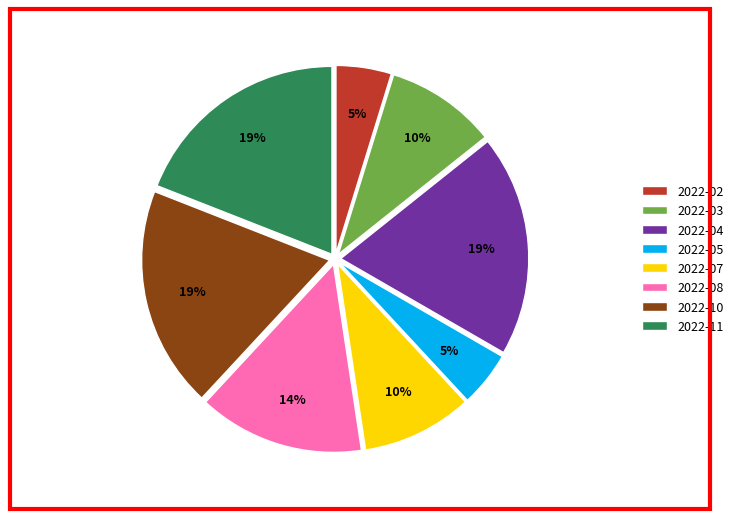

Is the sum of 2022-11 and 2022-08 greater than half?

No